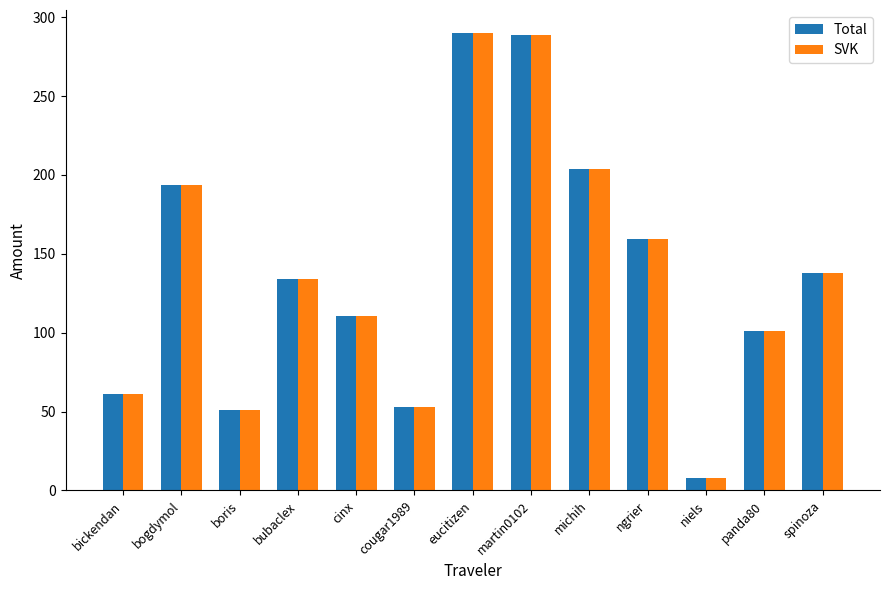

How many data points does each series have?

13